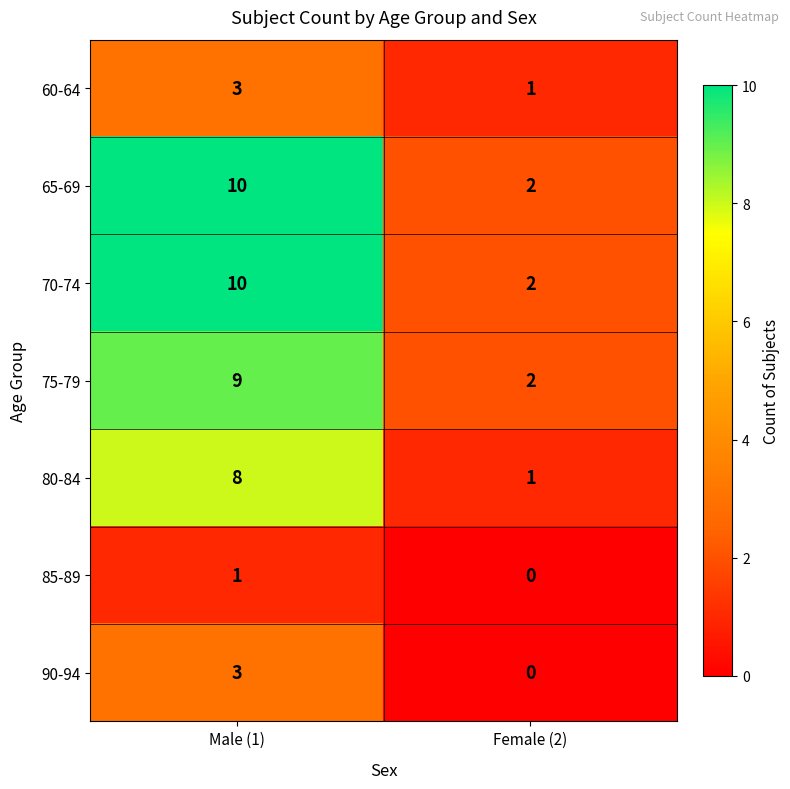

Which category has the lowest value across all series?

Female (2)